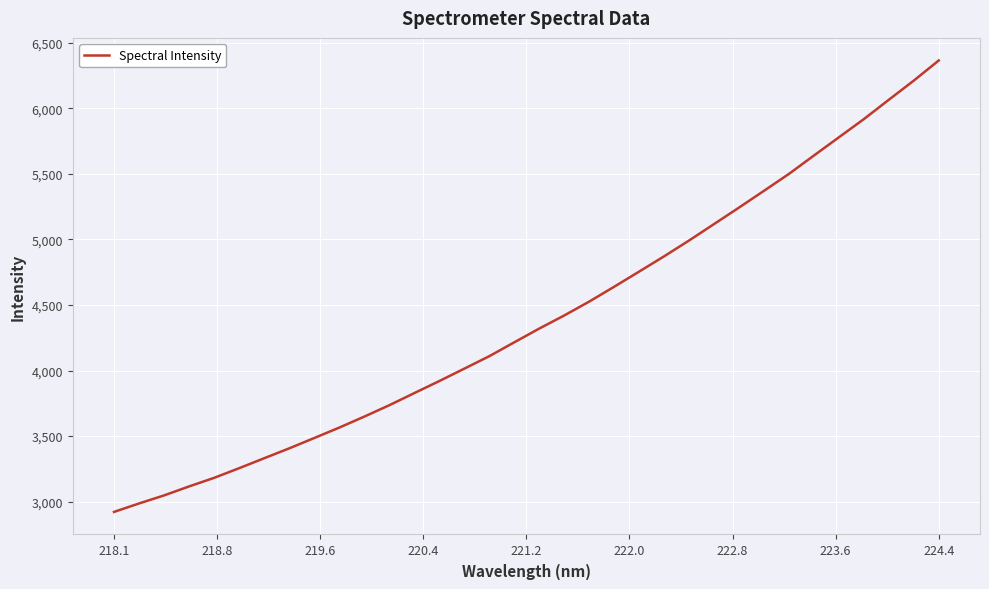

What is the maximum value shown in the chart?

6364.7